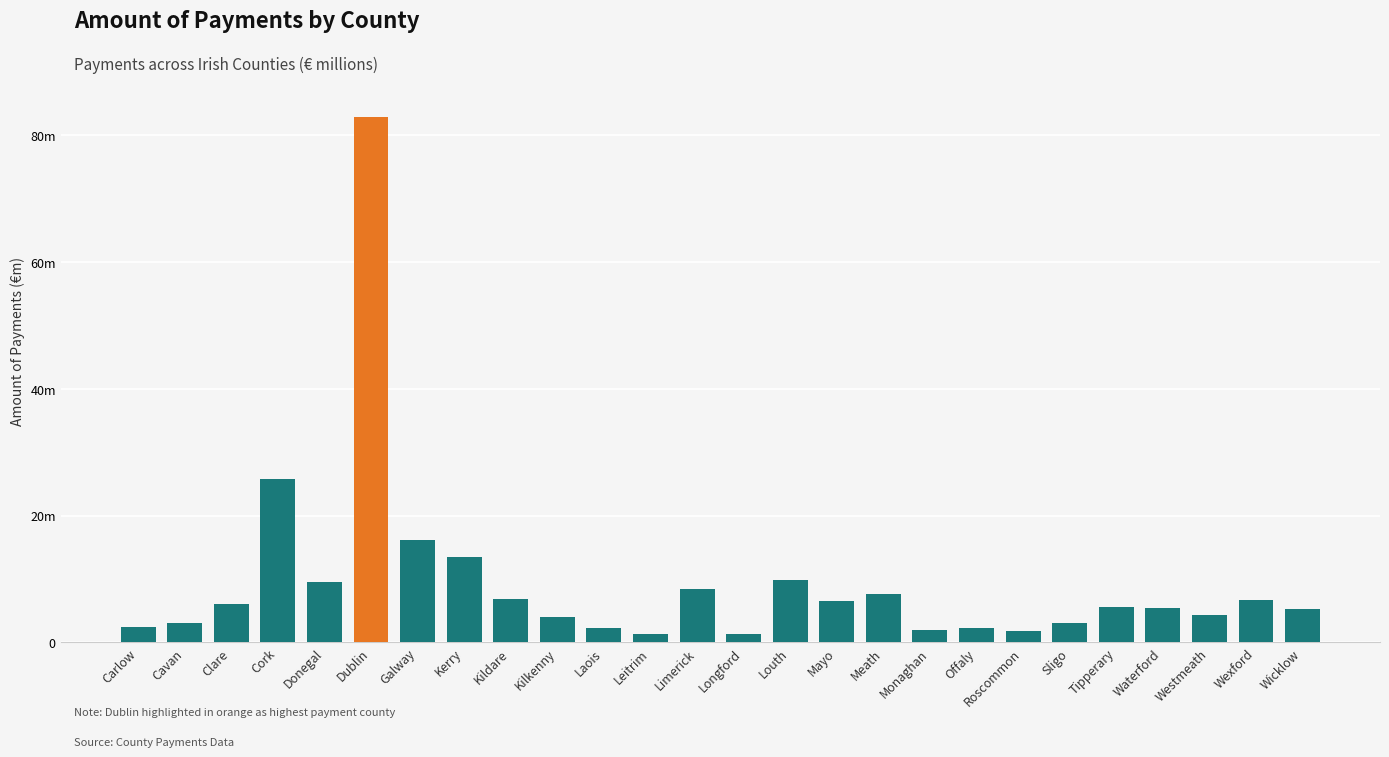

Rank the categories by value from highest to lowest.

Dublin, Cork, Galway, Kerry, Louth, Donegal, Limerick, Meath, Kildare, Wexford, Mayo, Clare, Tipperary, Waterford, Wicklow, Westmeath, Kilkenny, Sligo, Cavan, Carlow, Offaly, Laois, Monaghan, Roscommon, Leitrim, Longford